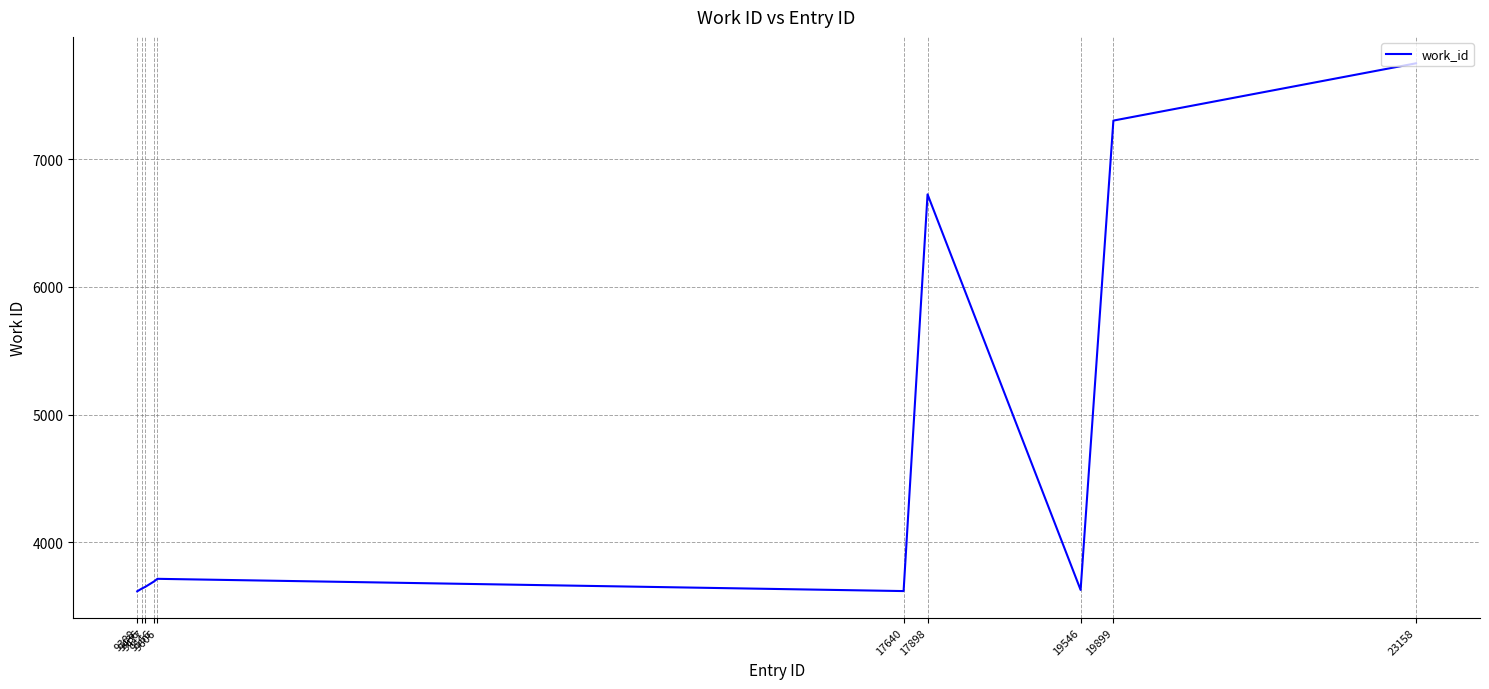

What is the greatest value displayed?

7753